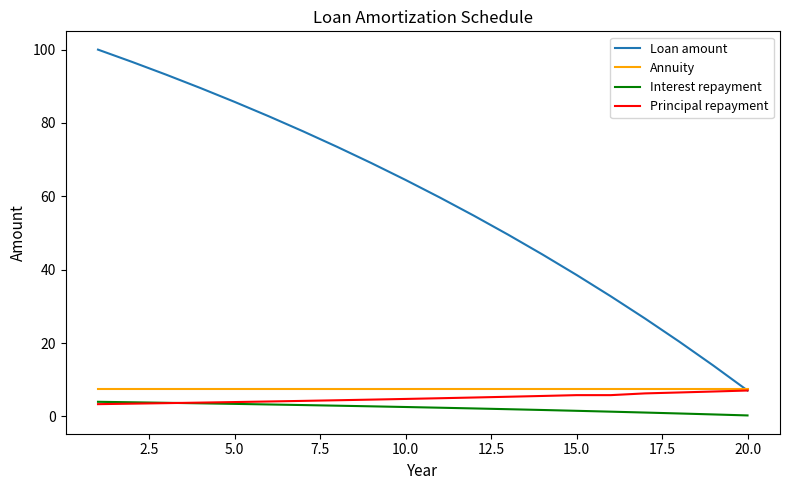

True or false: Interest repayment and Annuity intersect in this chart.

False